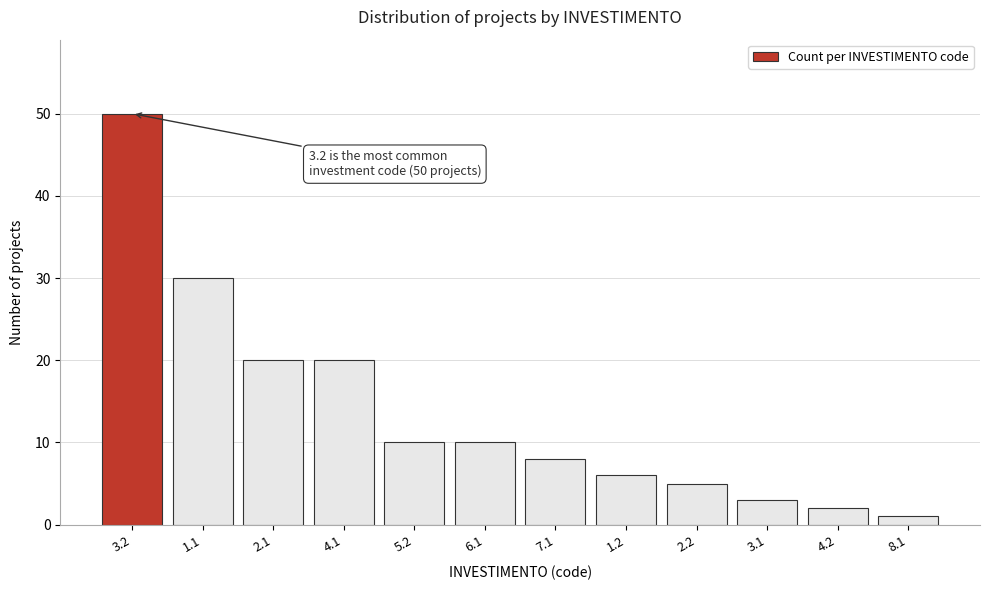

Reading left to right, list all the values displayed in this chart.

3.2=50	1.1=30	2.1=20	4.1=20	5.2=10	6.1=10	7.1=8	1.2=6	2.2=5	3.1=3	4.2=2	8.1=1